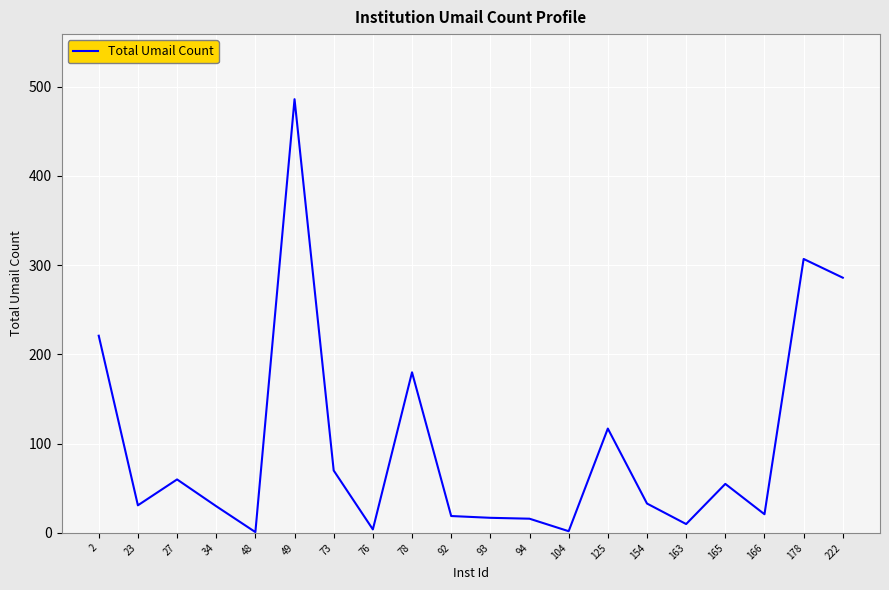

What is the change in value from 125 to 166?

-96